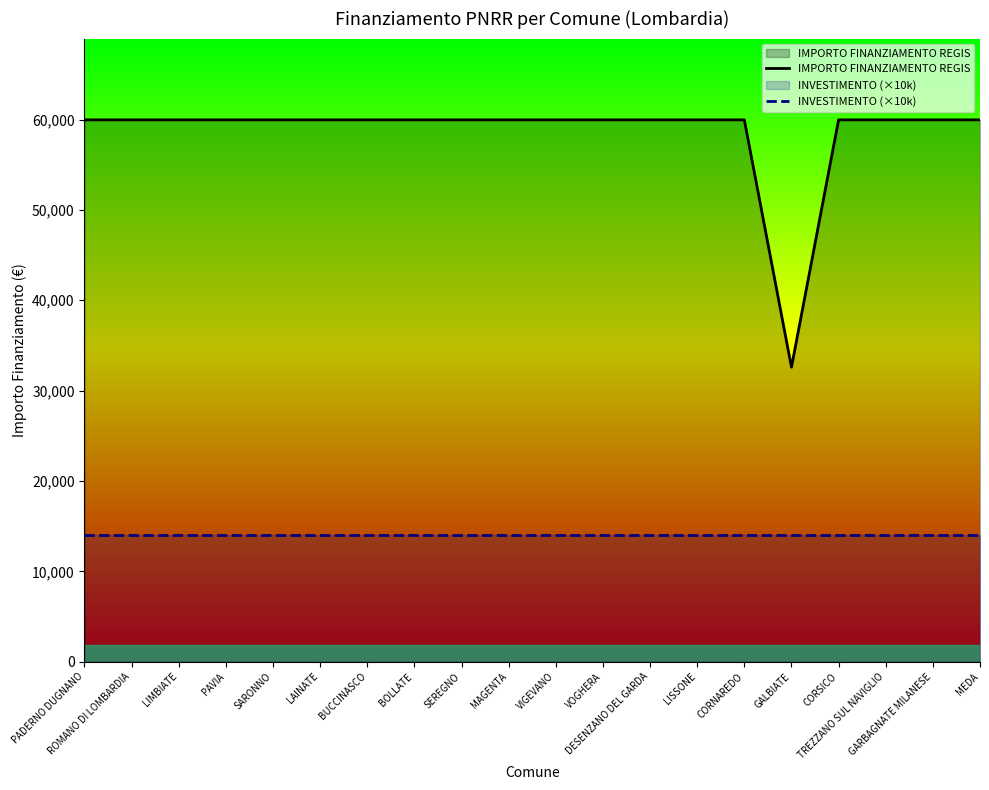

Reading left to right, what are all the values shown in this chart?

IMPORTO FINANZIAMENTO REGIS: PADERNO DUGNANO=59966	ROMANO DI LOMBARDIA=59966	LIMBIATE=59966	PAVIA=59966	SARONNO=59966	LAINATE=59966	BUCCINASCO=59966	BOLLATE=59966	SEREGNO=59966	MAGENTA=59966	VIGEVANO=59966	VOGHERA=59966	DESENZANO DEL GARDA=59966	LISSONE=59966	CORNAREDO=59966	GALBIATE=32589	CORSICO=59966	TREZZANO SUL NAVIGLIO=59966	GARBAGNATE MILANESE=59966	MEDA=59966
INVESTIMENTO (×10k): PADERNO DUGNANO=14000	ROMANO DI LOMBARDIA=14000	LIMBIATE=14000	PAVIA=14000	SARONNO=14000	LAINATE=14000	BUCCINASCO=14000	BOLLATE=14000	SEREGNO=14000	MAGENTA=14000	VIGEVANO=14000	VOGHERA=14000	DESENZANO DEL GARDA=14000	LISSONE=14000	CORNAREDO=14000	GALBIATE=14000	CORSICO=14000	TREZZANO SUL NAVIGLIO=14000	GARBAGNATE MILANESE=14000	MEDA=14000